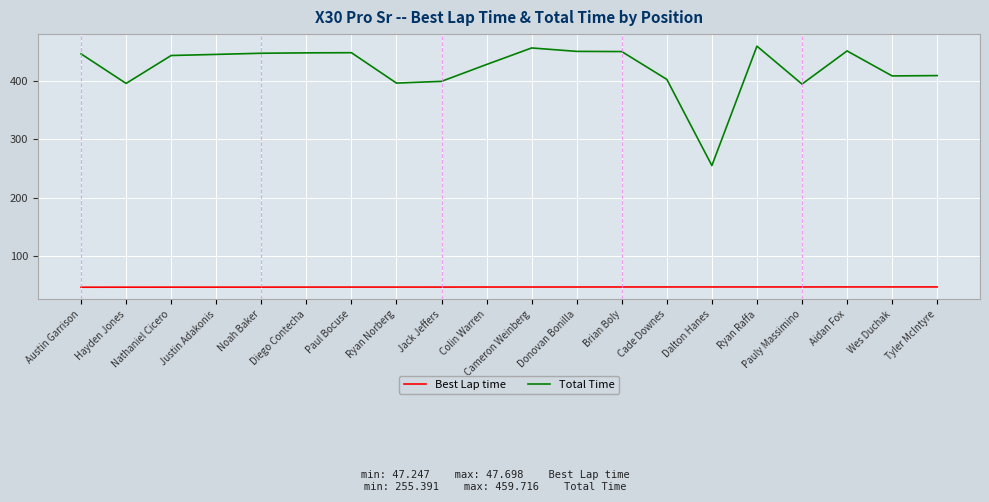

True or false: Best Lap time and Total Time intersect in this chart.

False